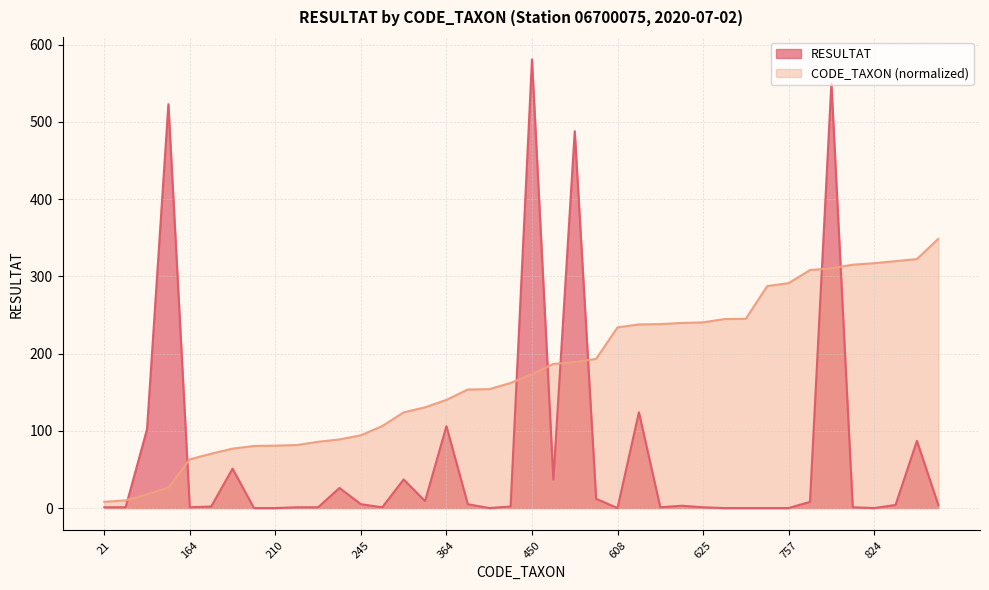

Is the value of Total RESULTAT at 212 greater than the value of CODE_TAXON at 801?

No